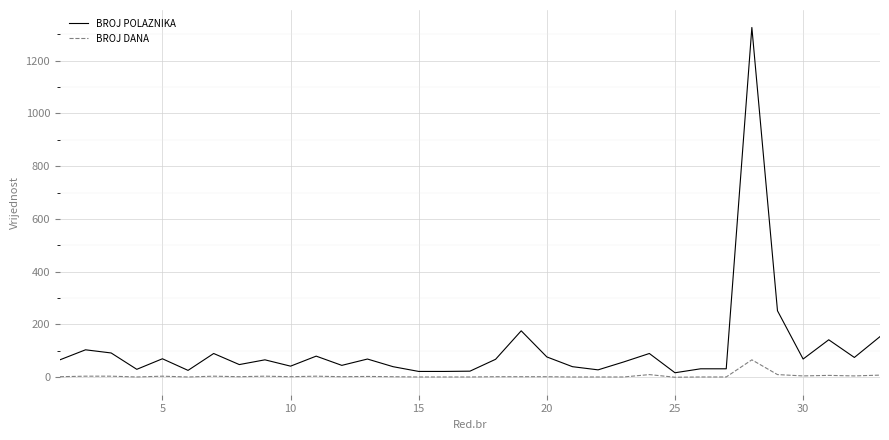

True or false: BROJ DANA and BROJ POLAZNIKA cross at least once.

False